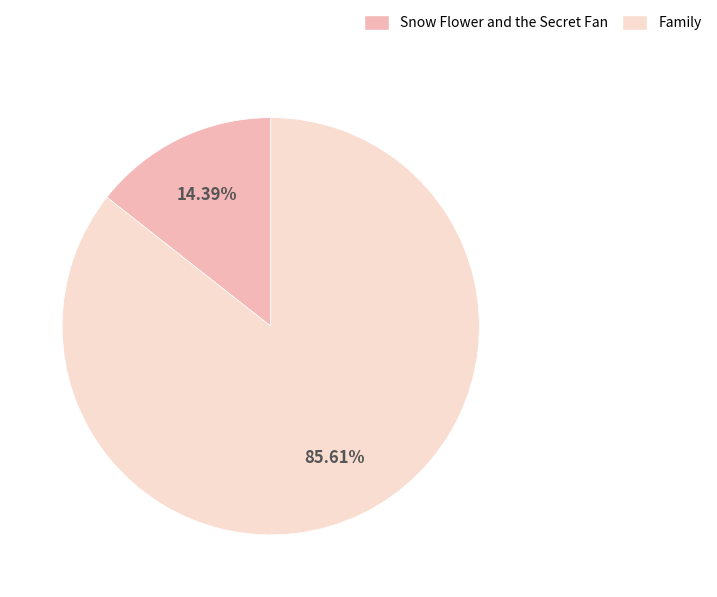

Does any single category account for the majority?

Yes